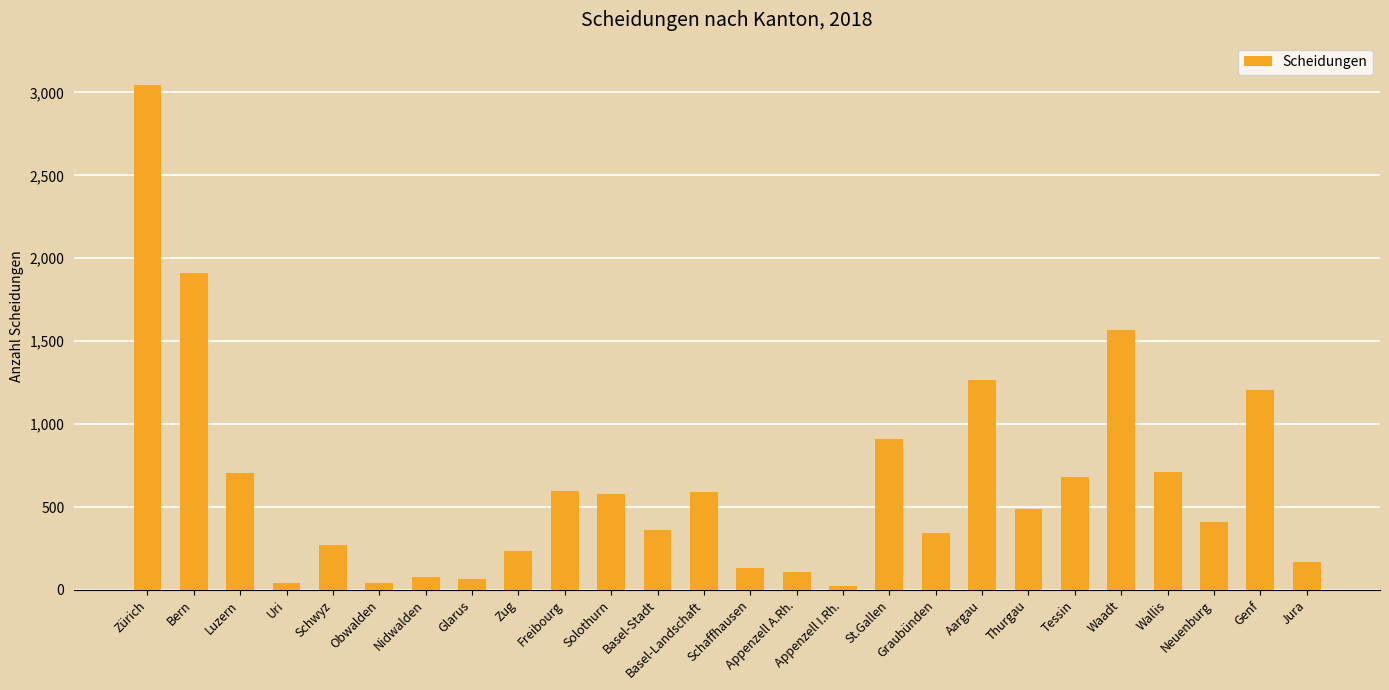

What is the greatest value displayed?

3046